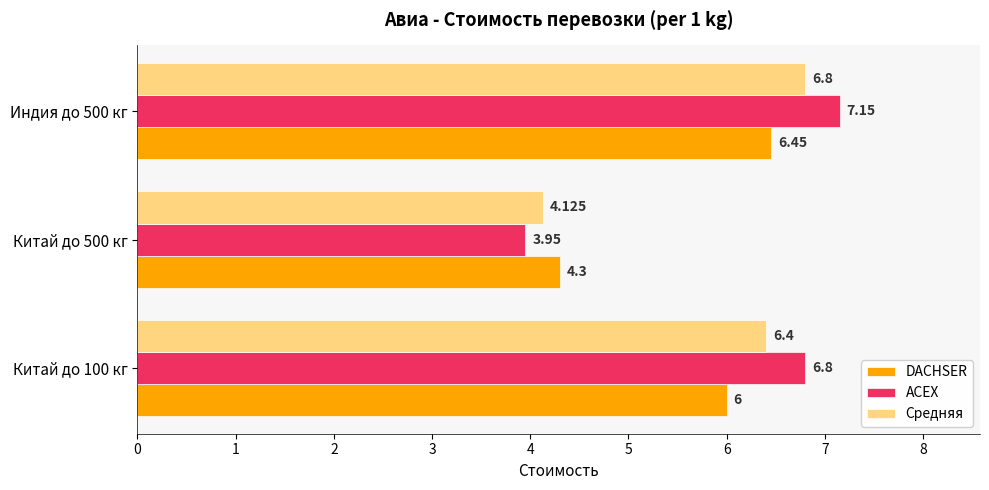

Is the value of Средняя at Китай до 100 кг greater than the value of ACEX at Китай до 100 кг?

No